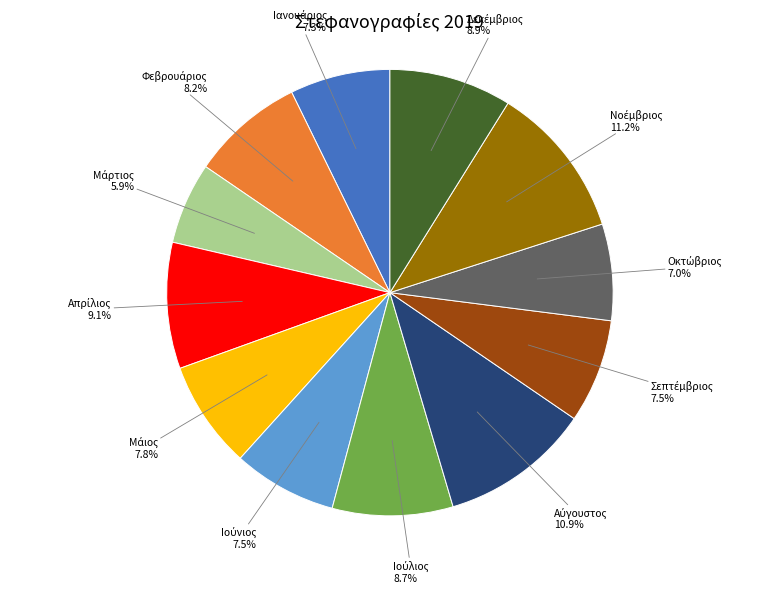

Does any single category account for the majority?

No